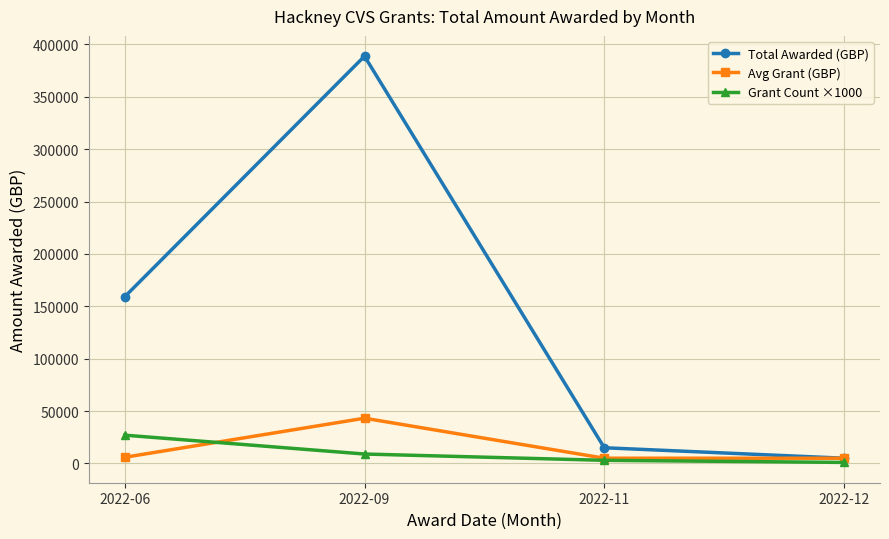

At which label is Total Awarded (GBP) closest to 196836?

2022-06